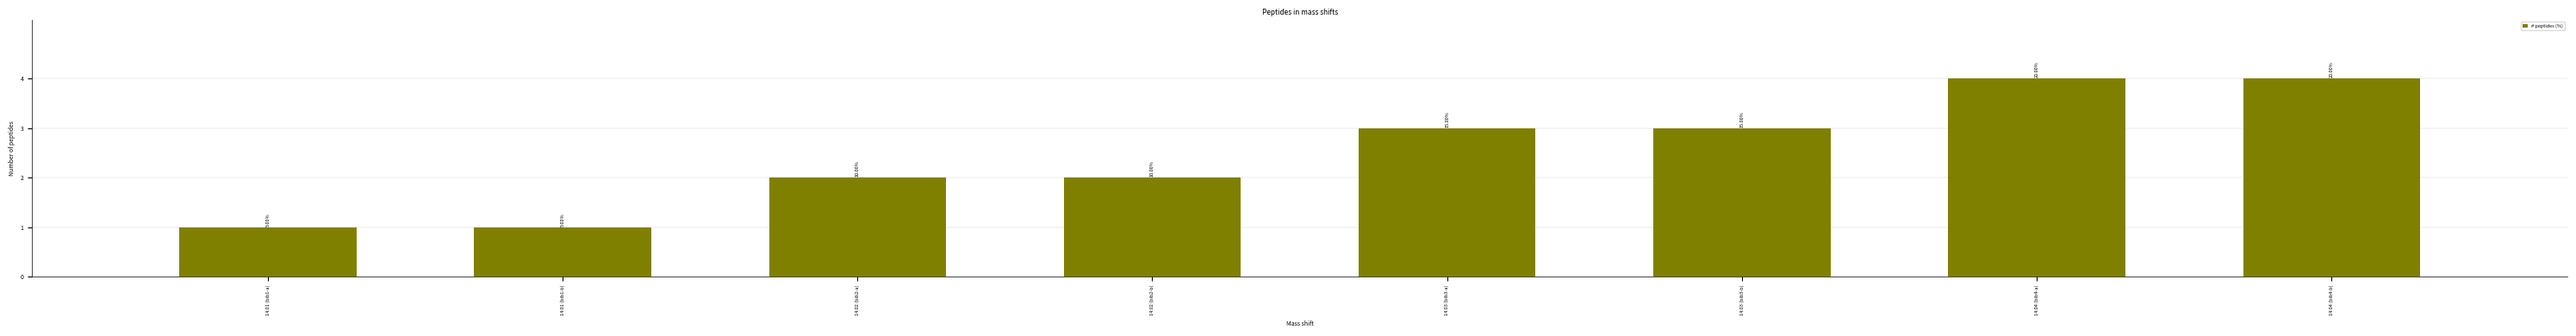

What is the change in value from 14:01 (bib1-a) to 14:04 (bib4-a)?

+3